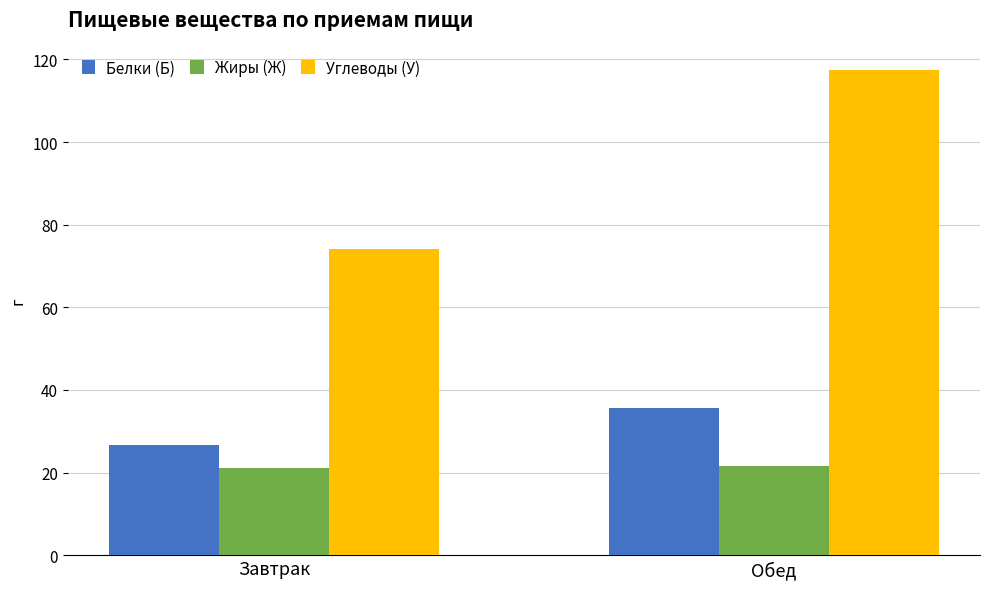

How many data points in Белки (Б) are above 35?

1